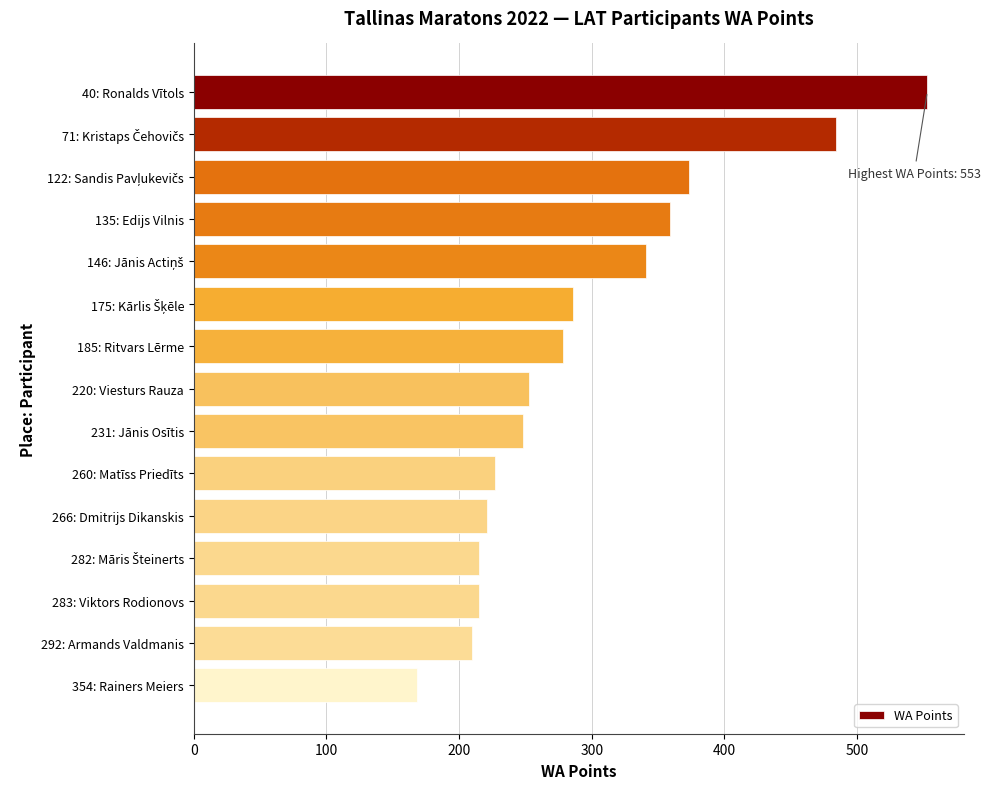

What is the change in value from 260: Matīss Priedīts to 292: Armands Valdmanis?

-17